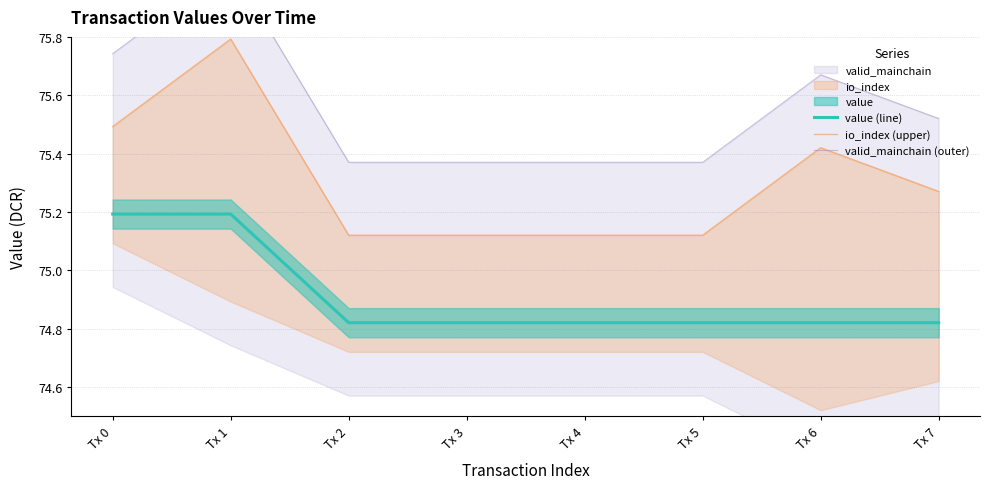

How many lines are shown in the chart?

3